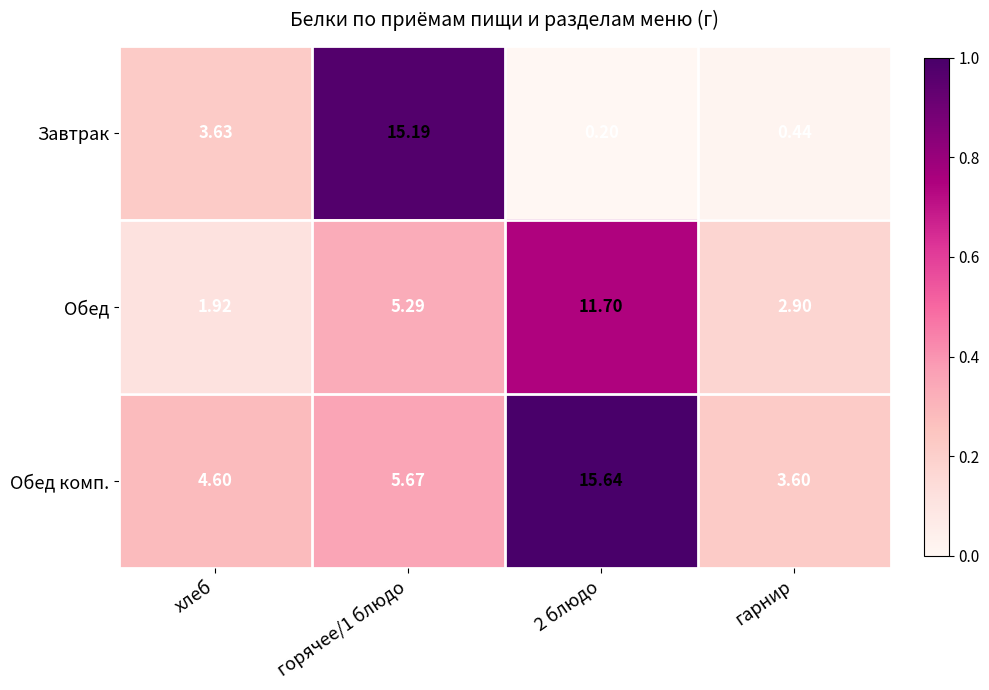

Is the value of Завтрак at горячее/1 блюдо greater than the value of Обед комп. at 2 блюдо?

No